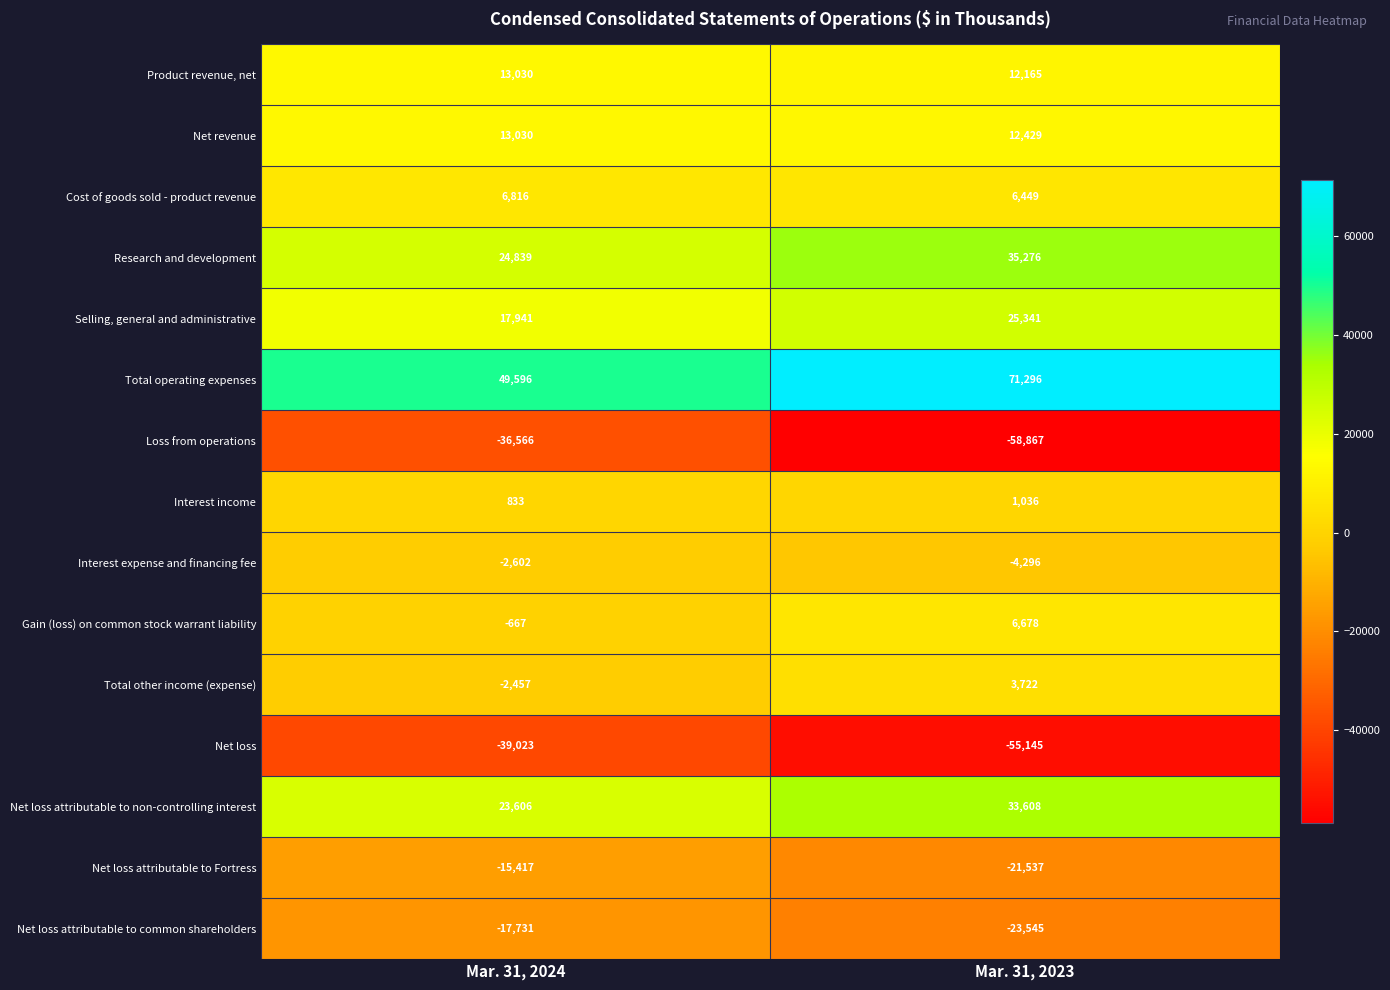

Reading left to right, transcribe all the data shown in this chart.

Product revenue, net: 13030	12165
Net revenue: 13030	12429
Cost of goods sold - product revenue: 6816	6449
Research and development: 24839	35276
Selling, general and administrative: 17941	25341
Total operating expenses: 49596	71296
Loss from operations: -36566	-58867
Interest income: 833	1036
Interest expense and financing fee: -2602	-4296
Gain (loss) on common stock warrant liability: -667	6678
Total other income (expense): -2457	3722
Net loss: -39023	-55145
Net loss attributable to non-controlling interest: 23606	33608
Net loss attributable to Fortress: -15417	-21537
Net loss attributable to common shareholders: -17731	-23545